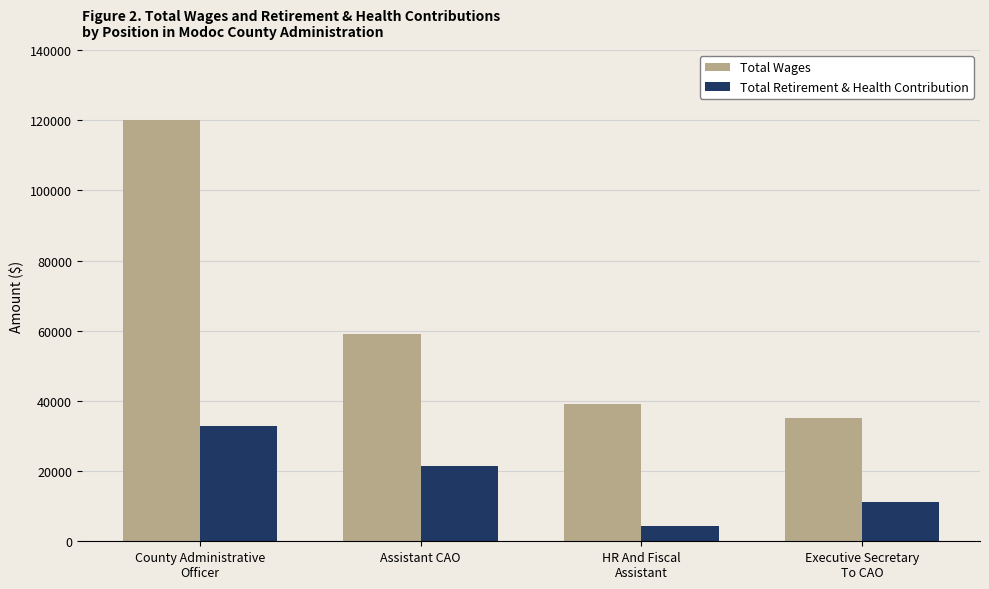

Which series has the widest spread of values?

Total Wages